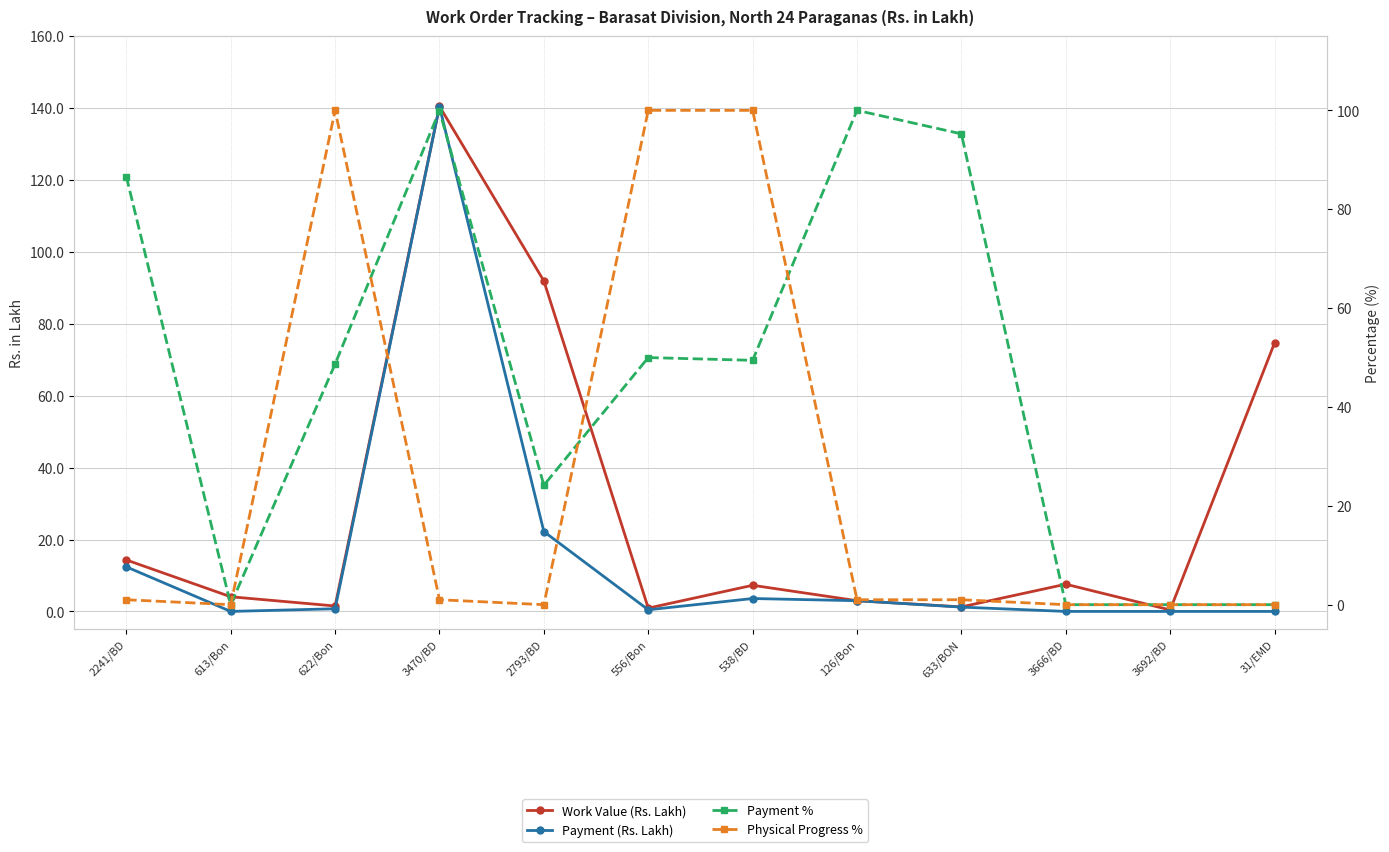

Which category has the highest value in the Work Value (Rs. Lakh) series?

3470/BD